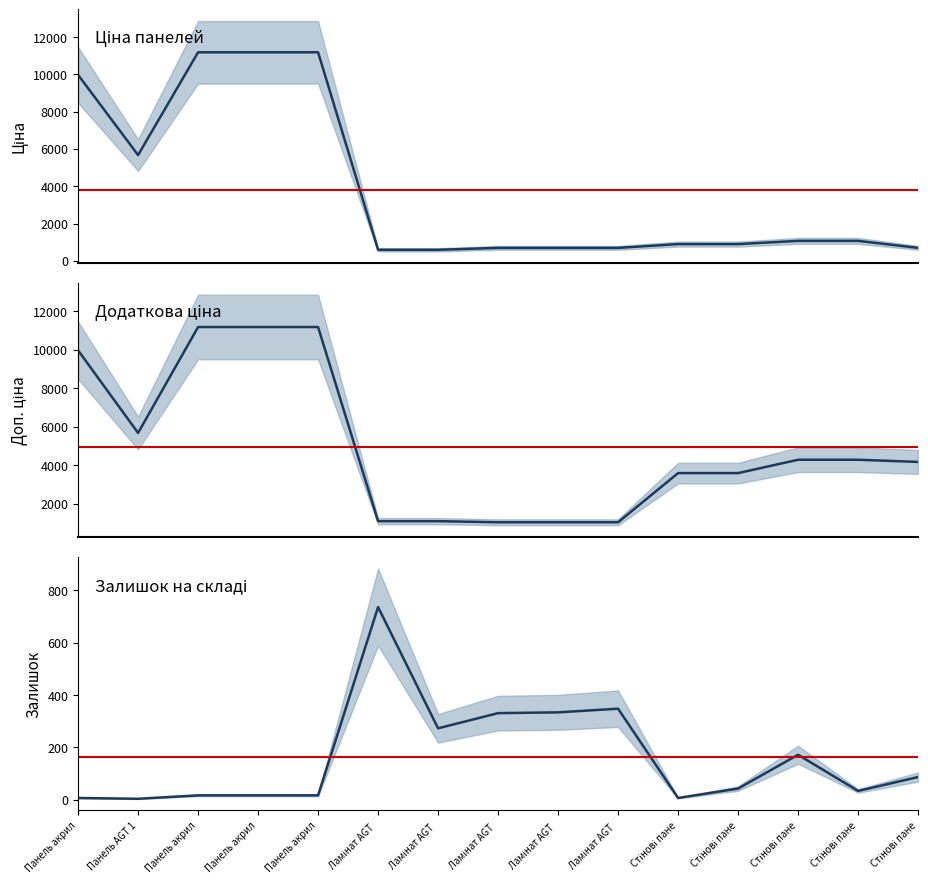

Is it true that Доп. ціна equals 3583.6 at Стінові пане?

True